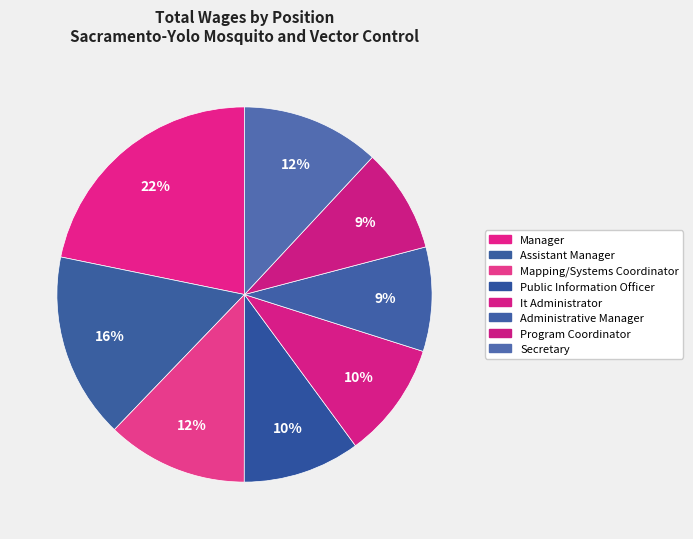

How many slices are in this pie chart?

8